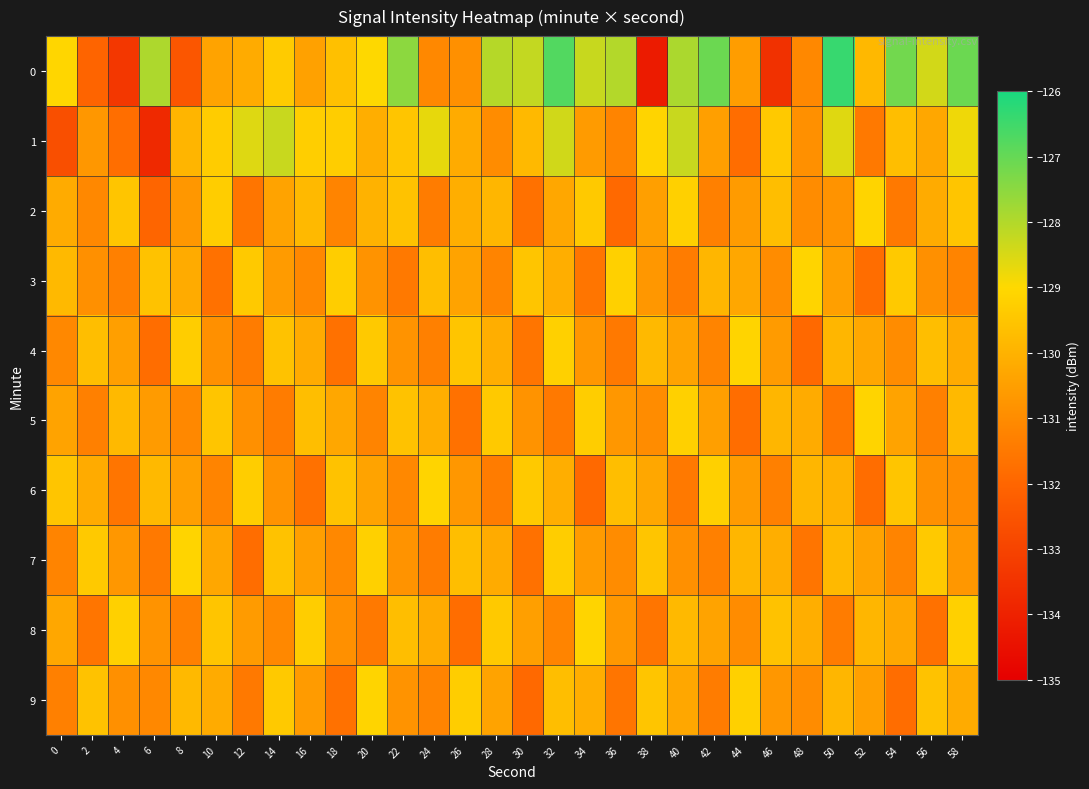

What is the total value across all series at 12?

-1305.3